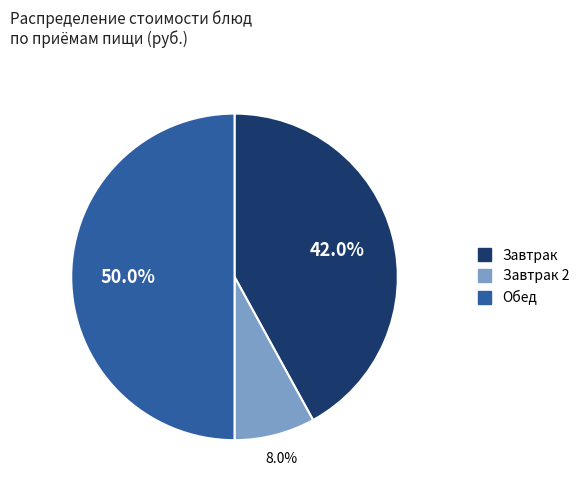

Count the number of slices in the pie.

3